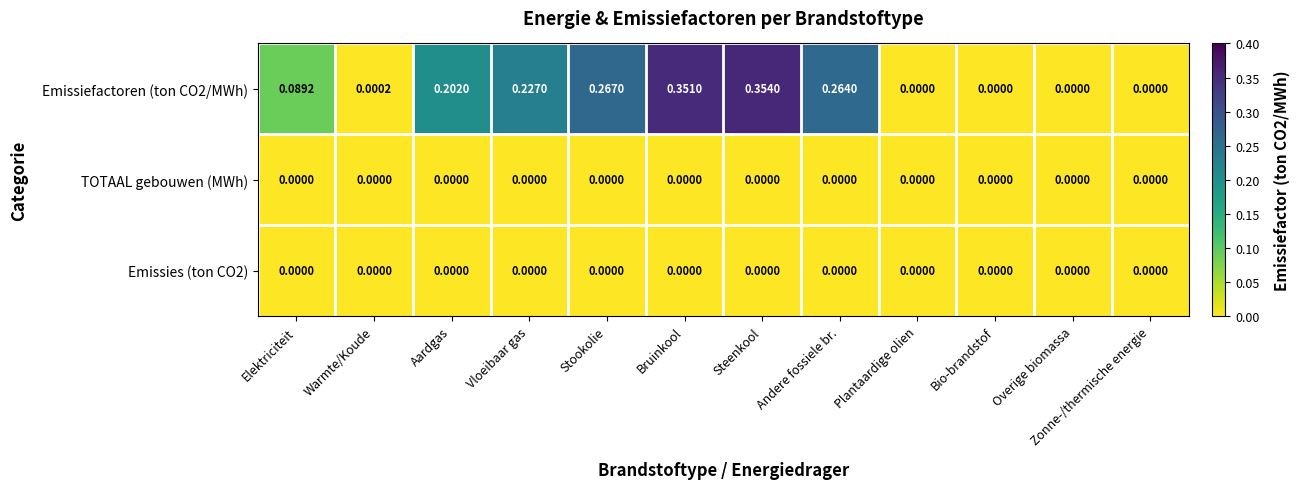

At which category does the chart reach its peak across all series?

Steenkool